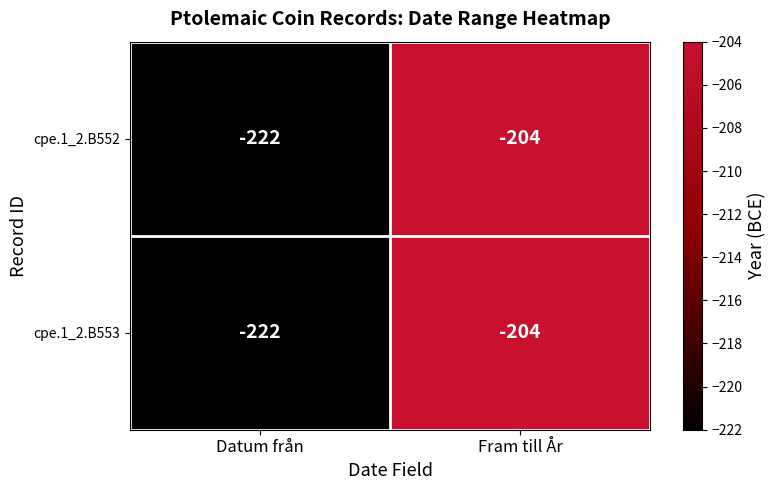

At which category is the sum across all series the highest?

Fram till År